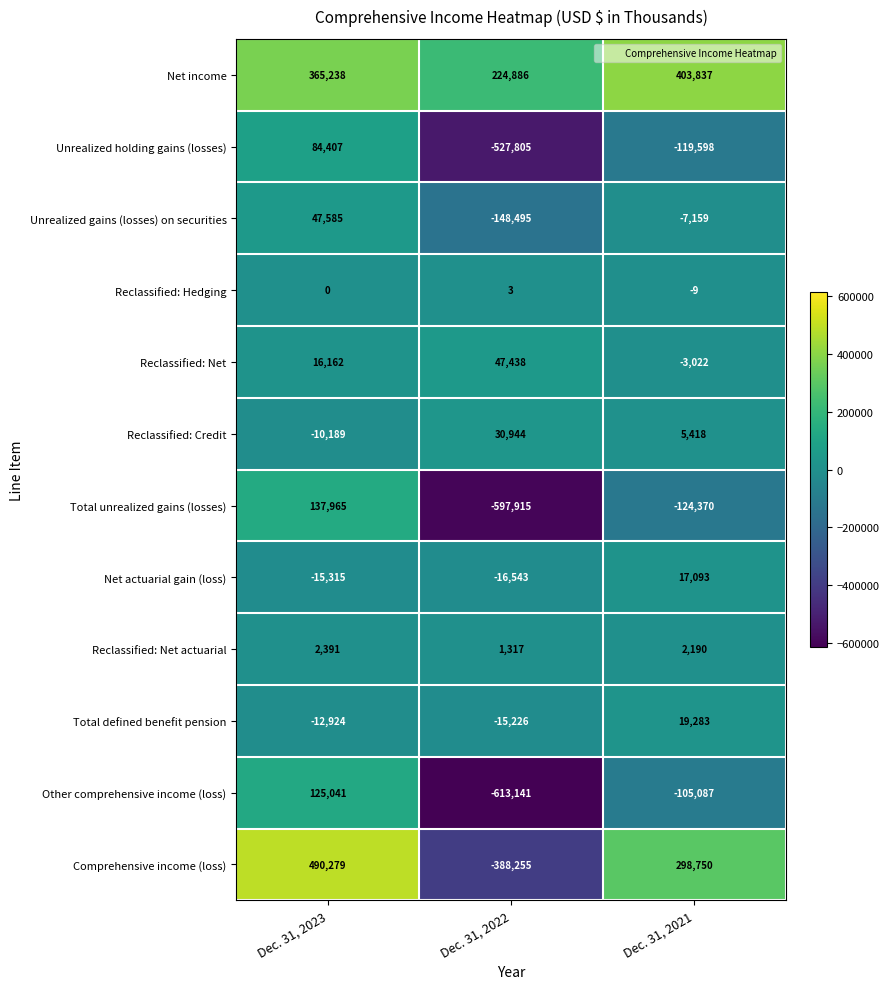

What value does the Comprehensive income (loss) series have at Dec. 31, 2022?

-388255